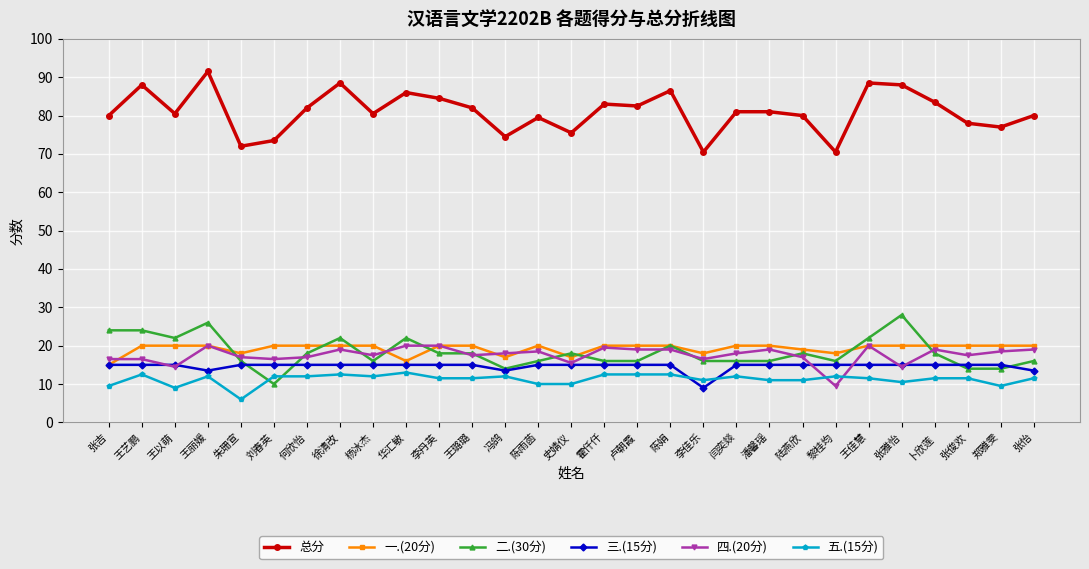

How many values in the 二.(30分) series are below 18?

14